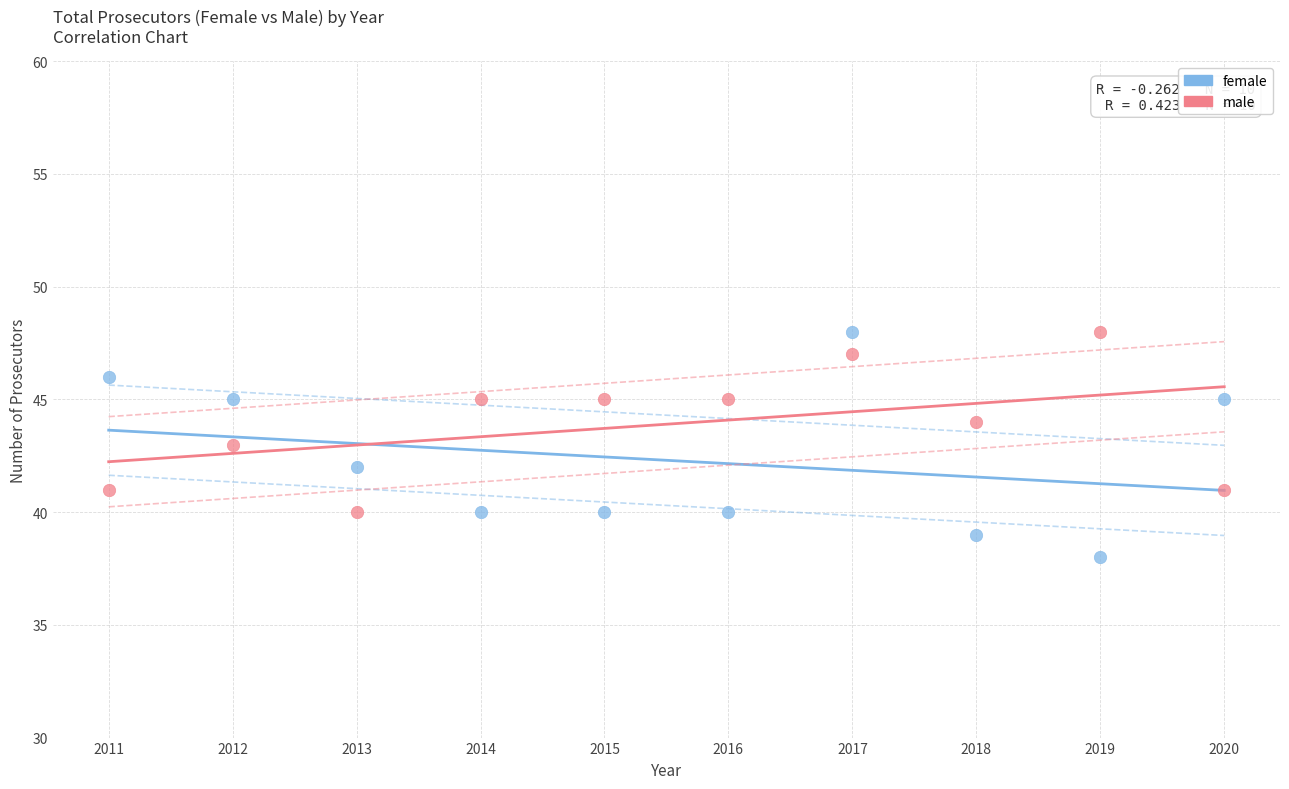

Which series has the largest Y range (max minus min)?

female